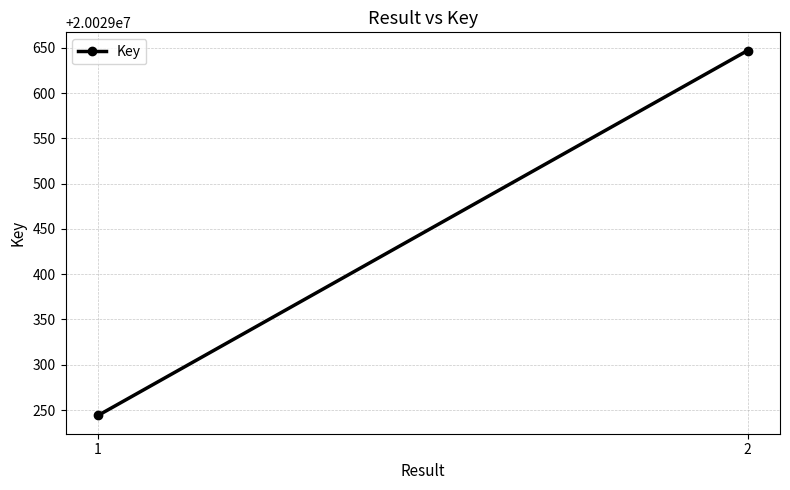

Rank the categories by value from lowest to highest.

1, 2